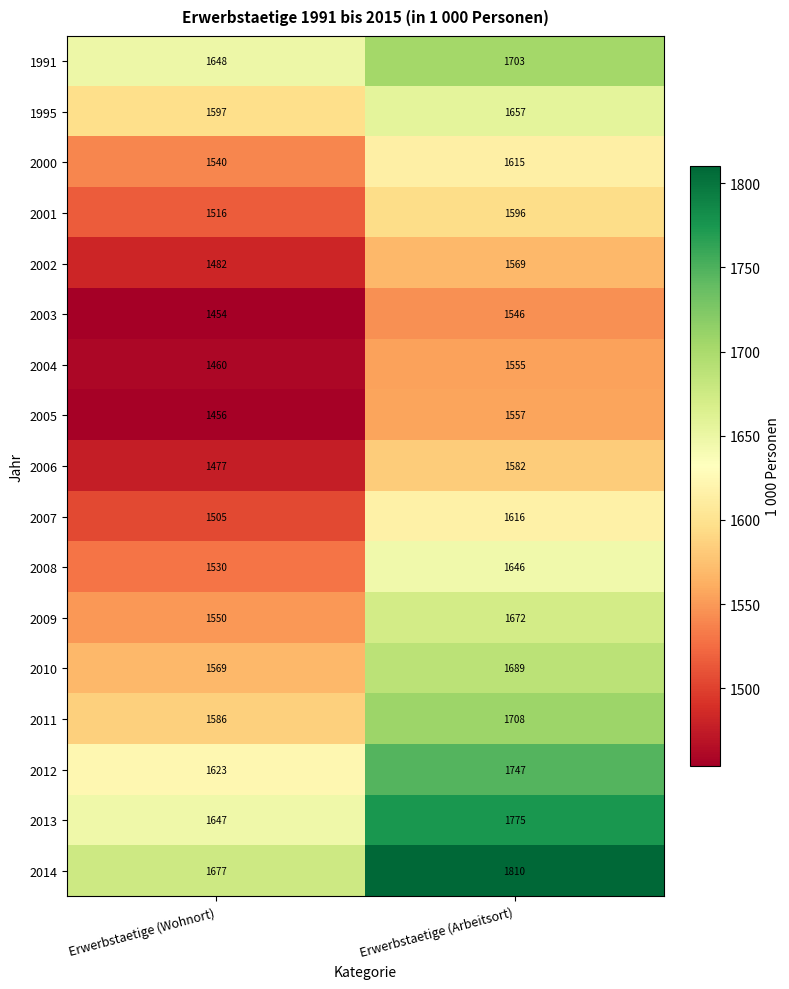

The value of 2012 at Erwerbstaetige (Wohnort) is 2908. True or false?

False